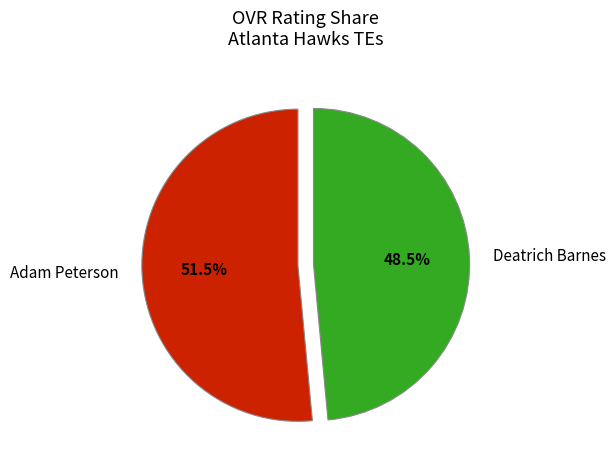

To the nearest percent, what is the average slice percentage?

50%